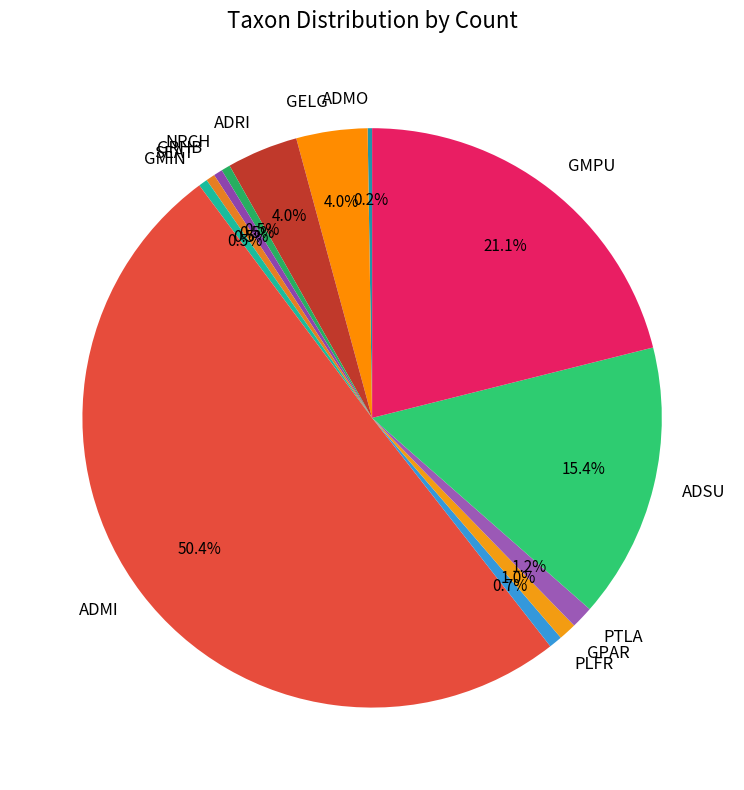

Between ADRI and PTLA, which is larger?

ADRI